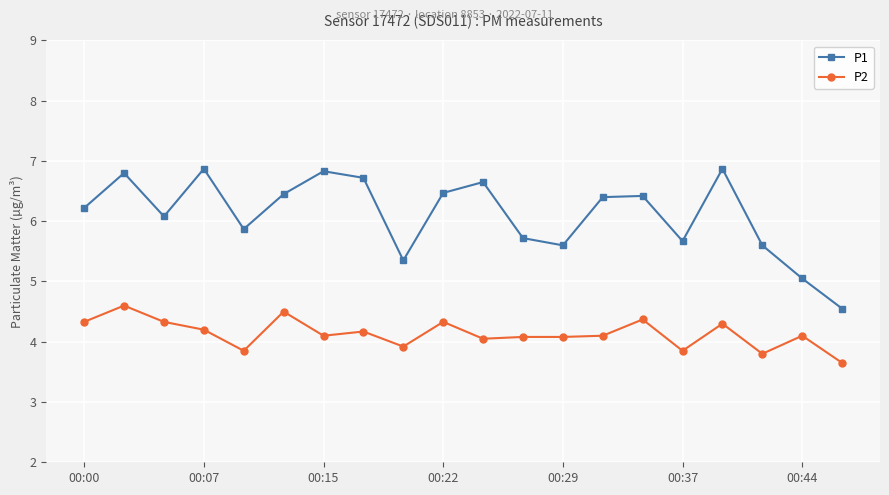

What is the value of the P1 point at the 6th from the left?

6.5